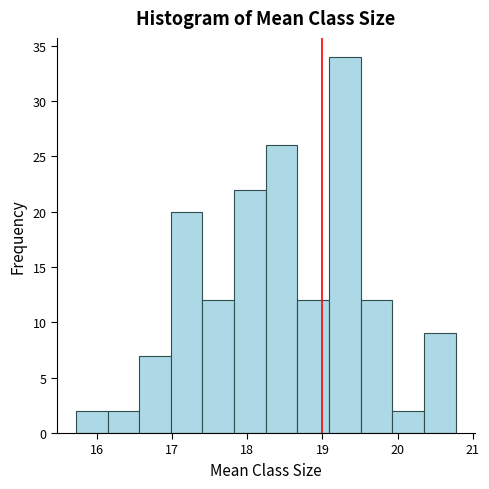

Reading left to right, transcribe this chart: for each bar, give the range it covers on the x-axis and its height. Neither the bar edges nor the heights are printed on the chart, so give them approximately, as read against the axes.

15.7 to 16.1: 2
16.1 to 16.6: 2
16.6 to 17.0: 7
17.0 to 17.4: 20
17.4 to 17.8: 12
17.8 to 18.2: 22
18.2 to 18.7: 26
18.7 to 19.1: 12
19.1 to 19.5: 34
19.5 to 19.9: 12
19.9 to 20.3: 2
20.3 to 20.8: 9